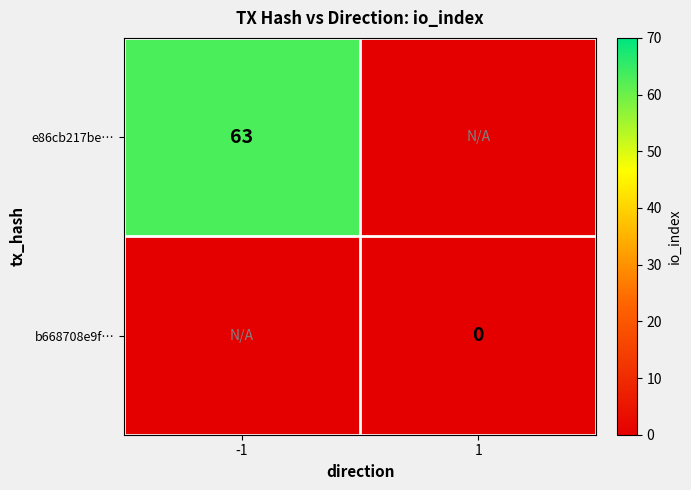

Count the number of categories in the chart.

2